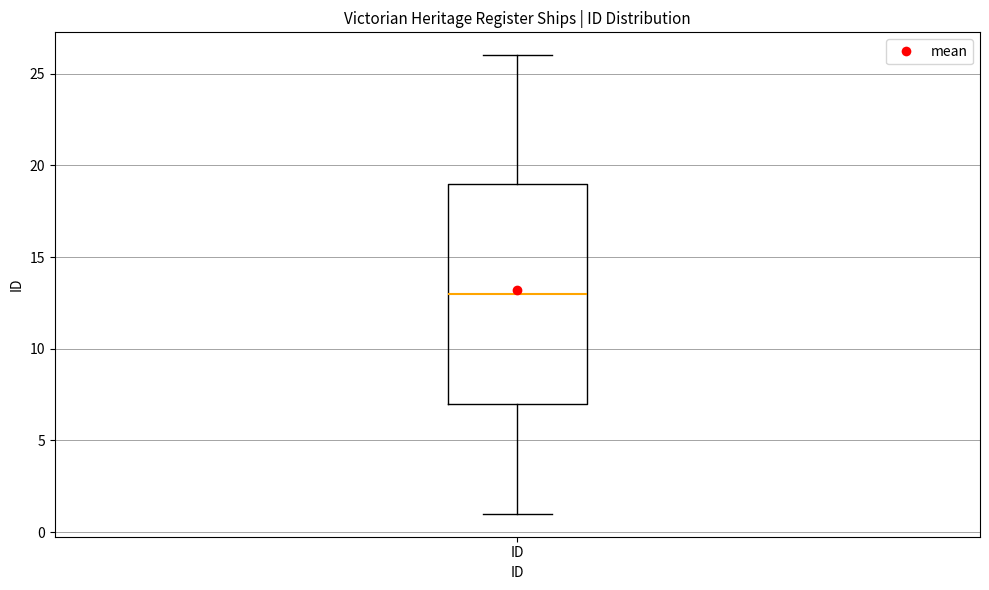

Transcribe this box plot: give where the median line is, the range the box spans, and where the two whiskers end, as read against the y-axis. The values are not printed on the chart, so give them approximately, as read against the axis.

median 13, box 7 to 19, whiskers 1 to 26